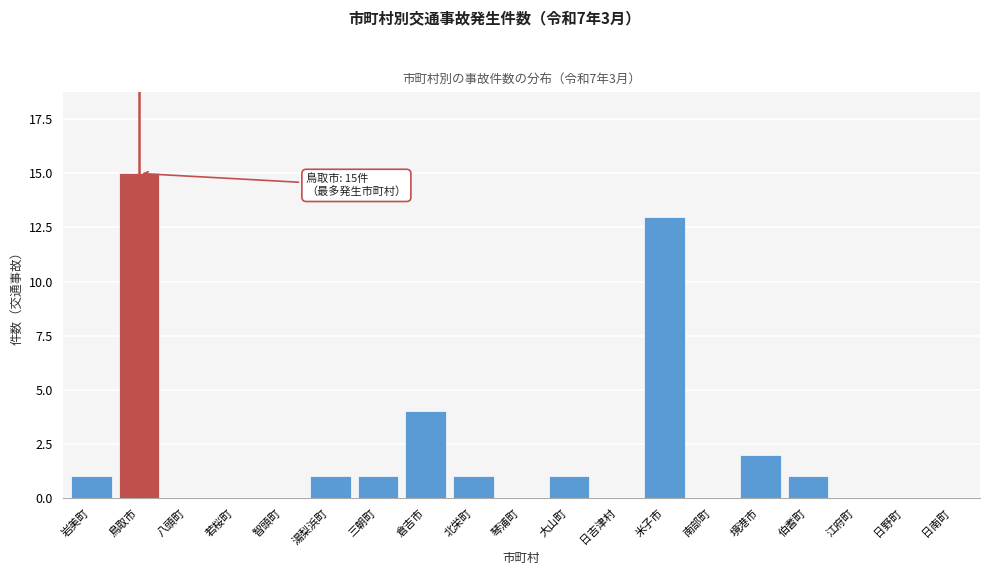

Reading left to right, what are all the values shown in this chart?

岩美町=1	鳥取市=15	八頭町=0	若桜町=0	智頭町=0	湯梨浜町=1	三朝町=1	倉吉市=4	北栄町=1	琴浦町=0	大山町=1	日吉津村=0	米子市=13	南部町=0	境港市=2	伯耆町=1	江府町=0	日野町=0	日南町=0